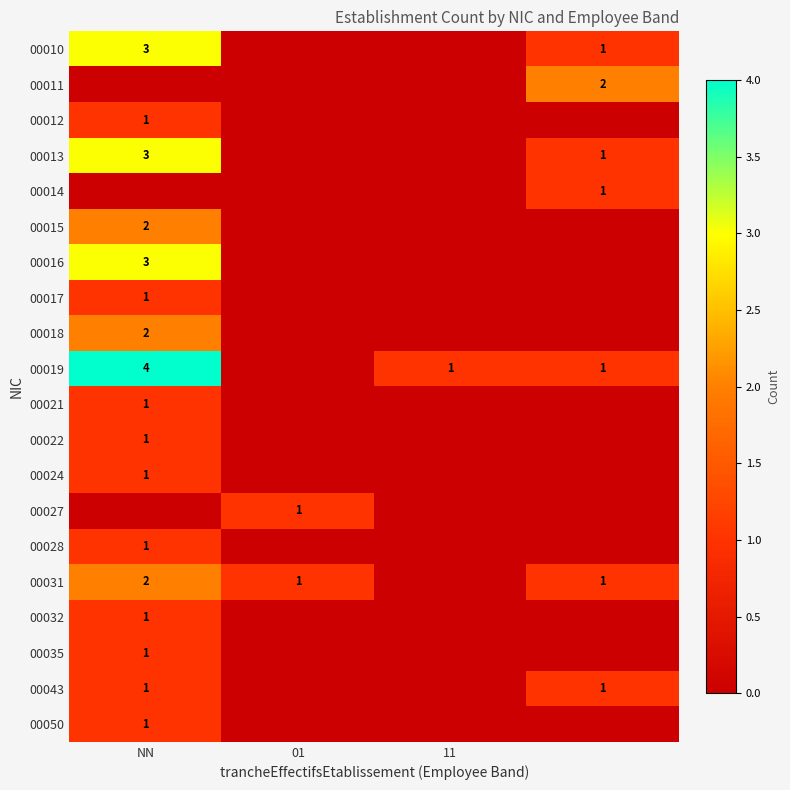

Is it true that 00016 equals 1 at NN?

False